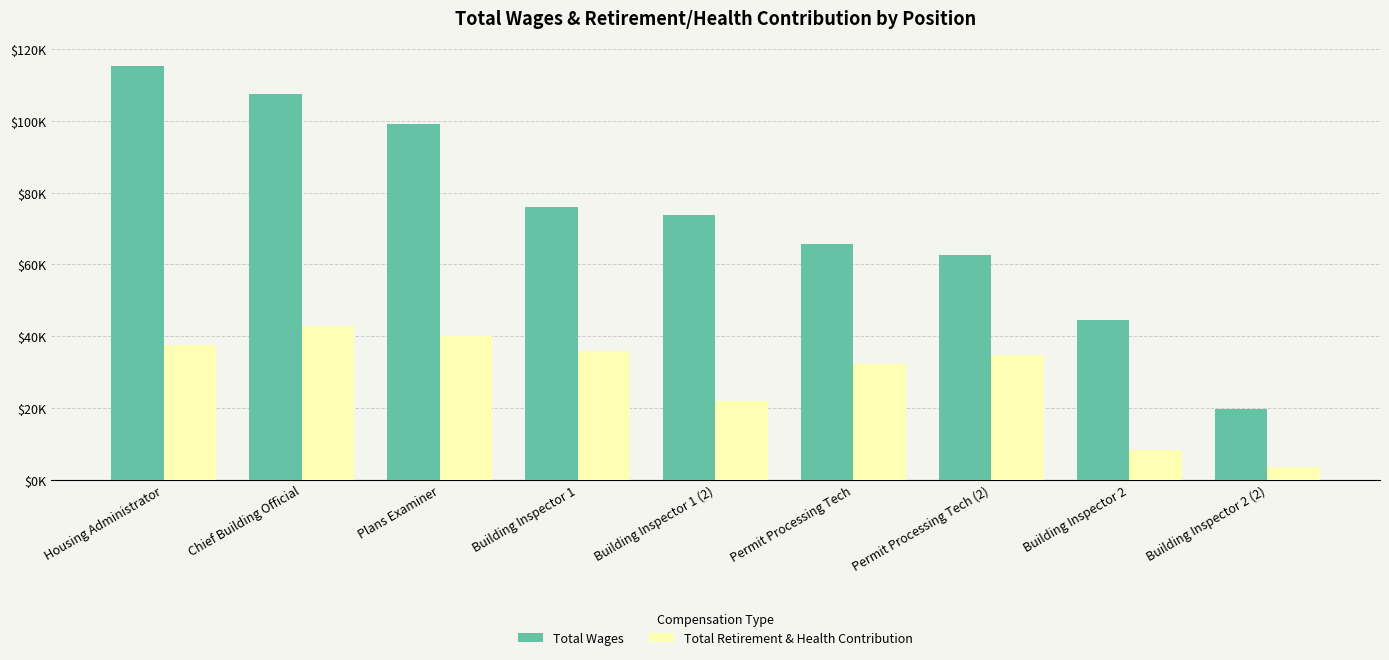

What is the spread (max minus min) of values at Building Inspector 2?

36230